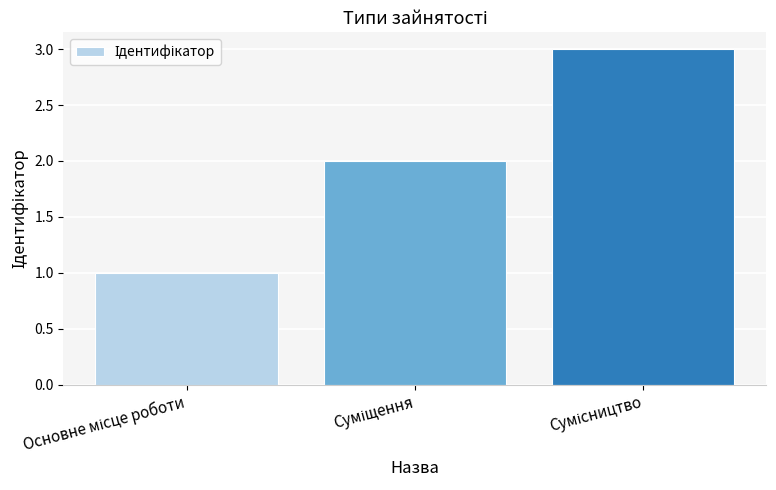

Are the bars horizontal?

No